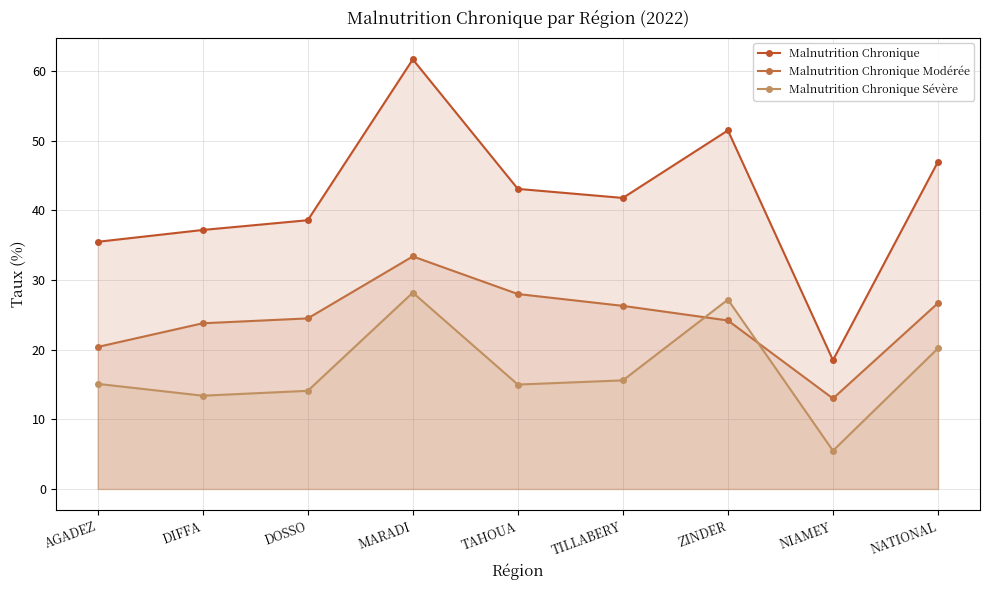

How many data points in Malnutrition Chronique Sévère are above 15?

5